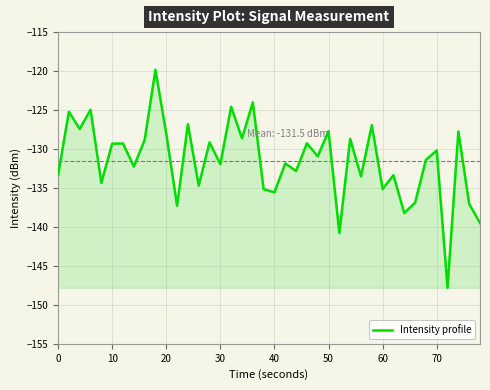

What is the greatest value displayed?

-119.8